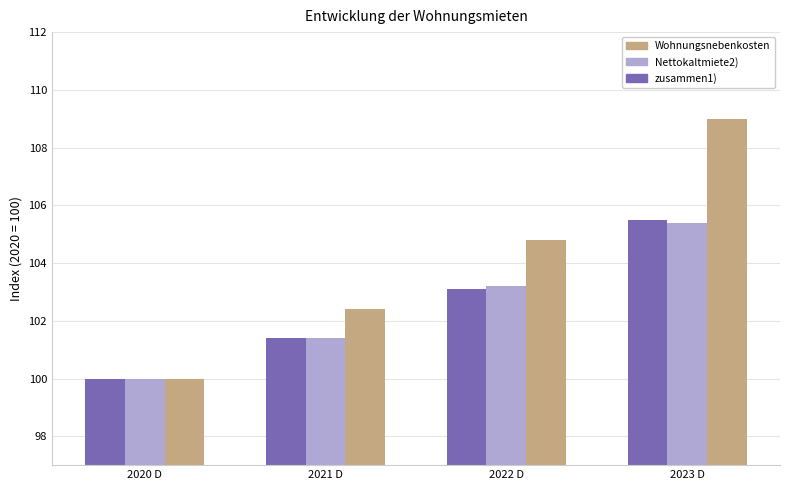

Where does the zusammen1) series first go above 103?

2022 D